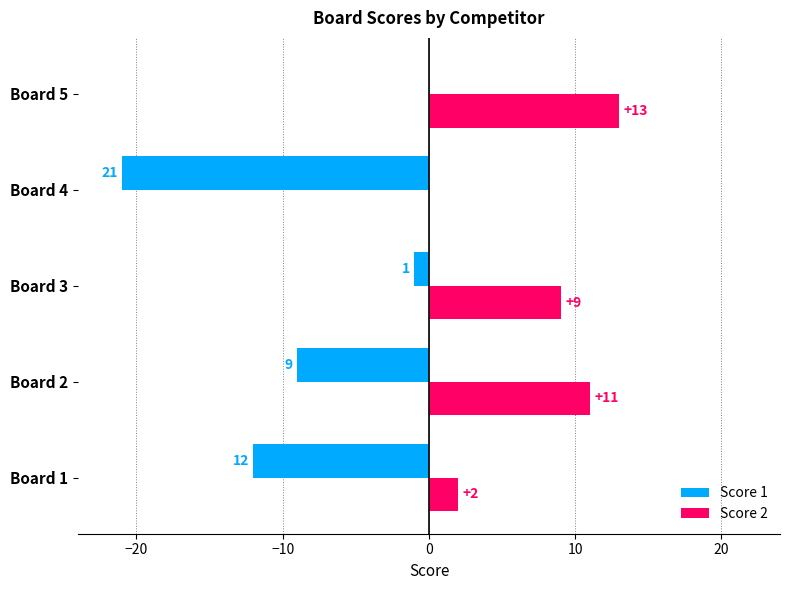

What is the maximum value shown in the chart?

13